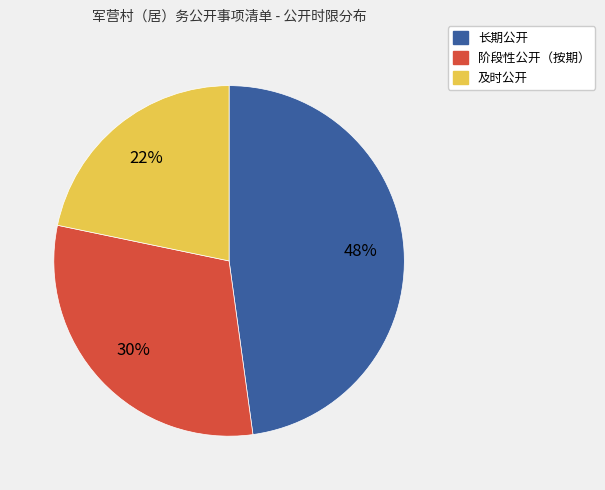

Count the number of slices in the pie.

3